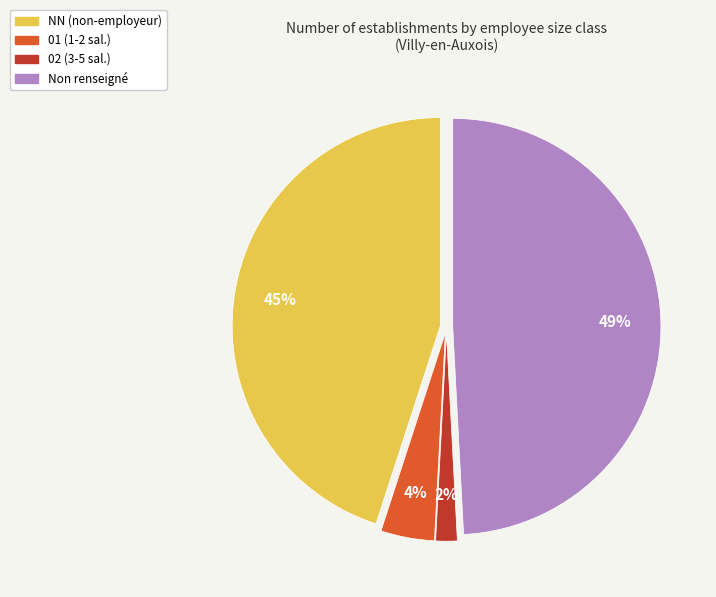

To the nearest percent, what is the average slice percentage?

25%